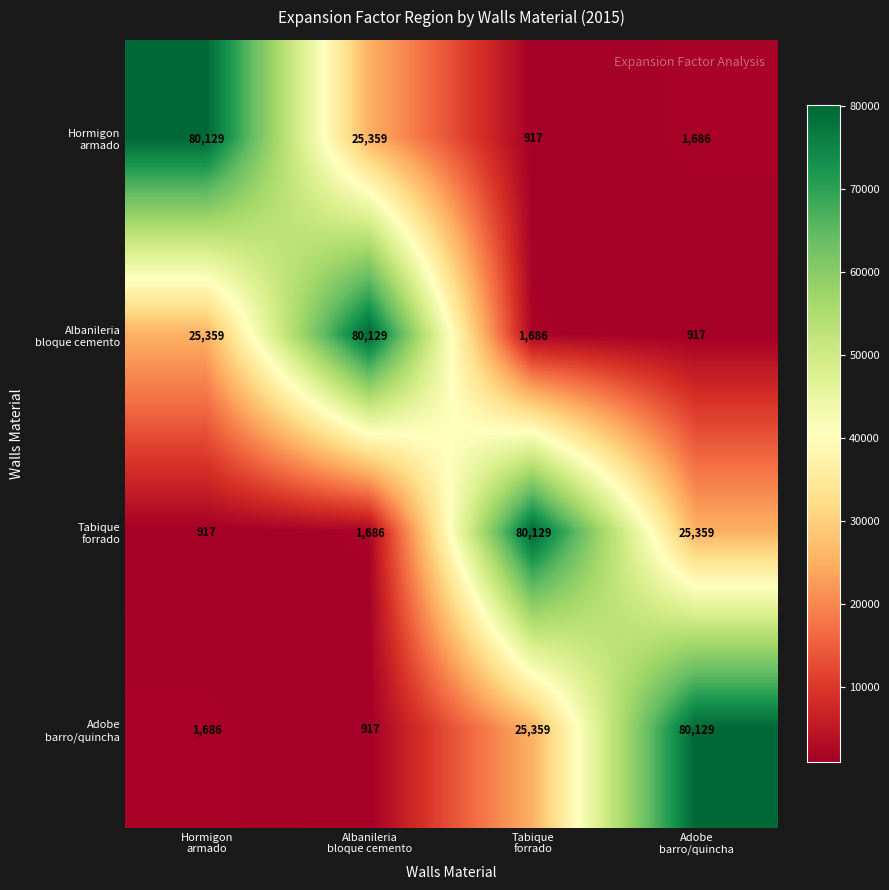

At how many categories does at least one series exceed 38681?

4